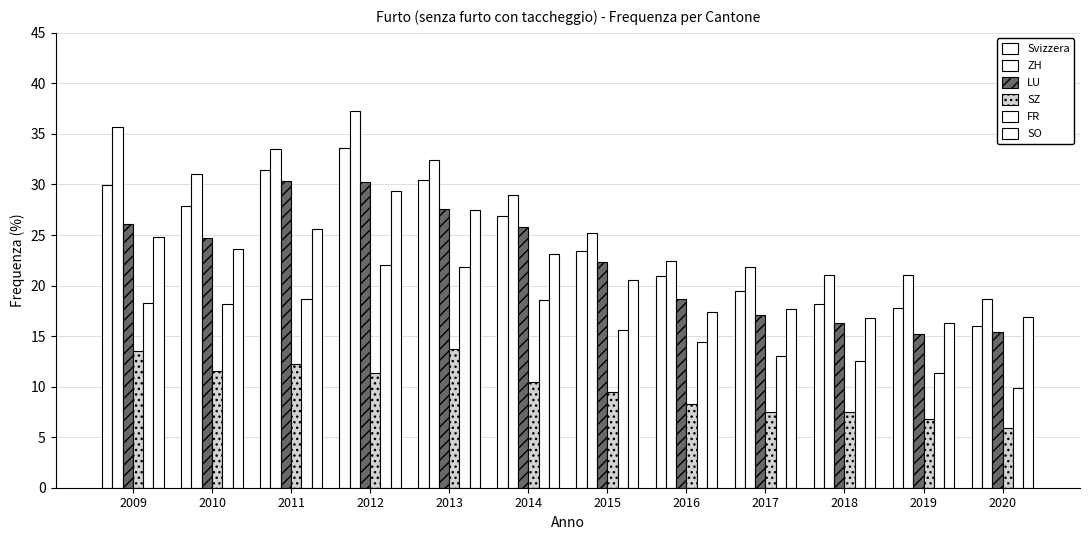

How many distinct data groups are displayed?

6